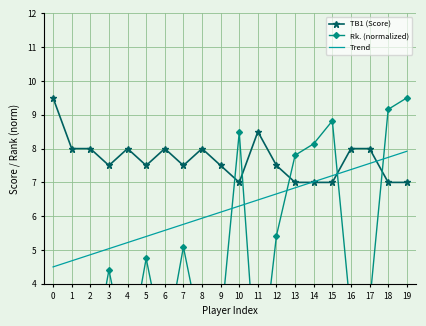

List the series in order of their overall mean, highest first.

TB1 (Score), Trend, Rk. (normalized)